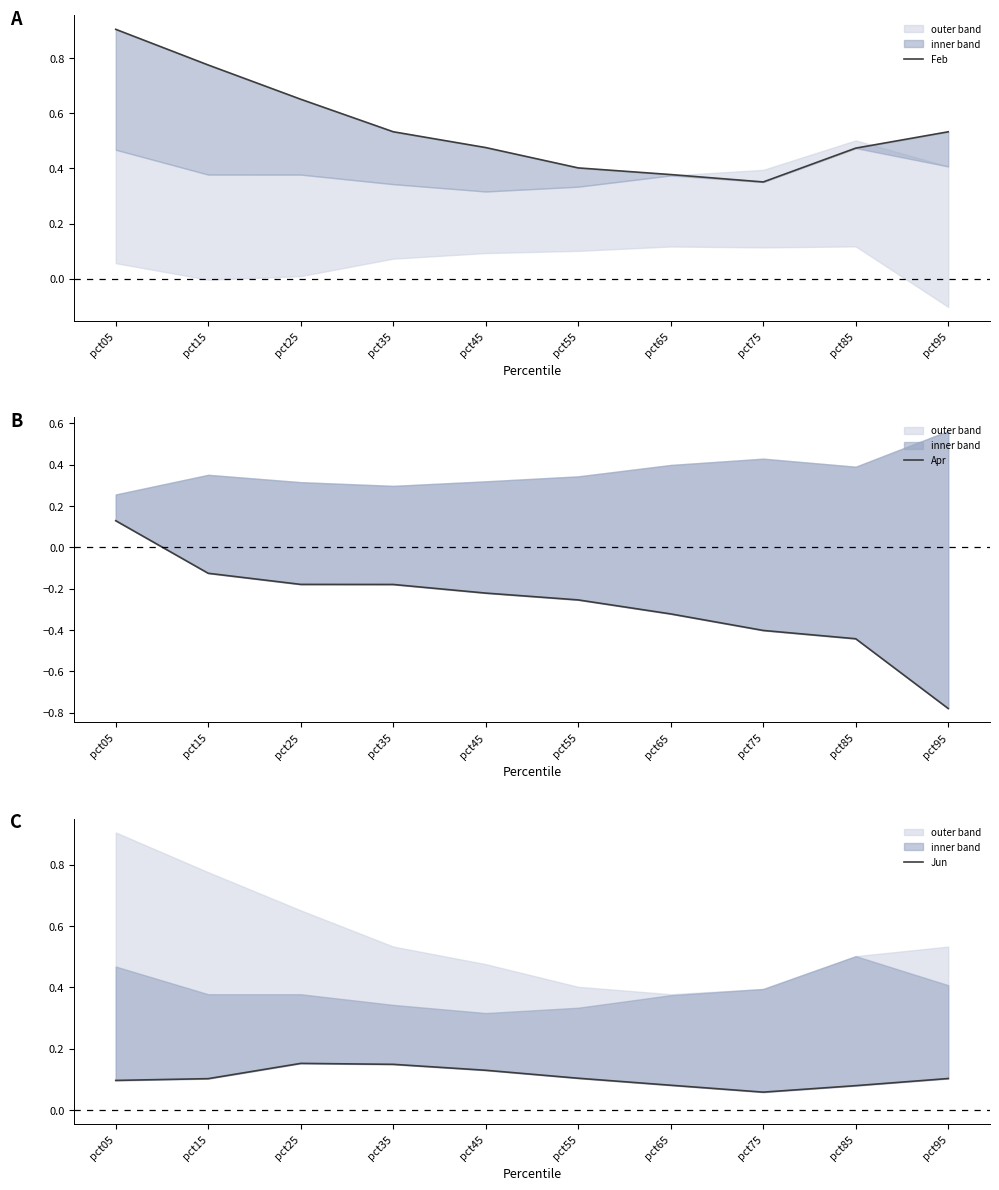

List the series in order of their peak value, lowest first.

Apr, Jun, Feb